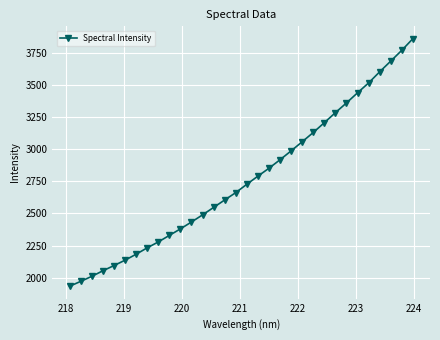

What is the value of the 22nd point from the left?

3056.9